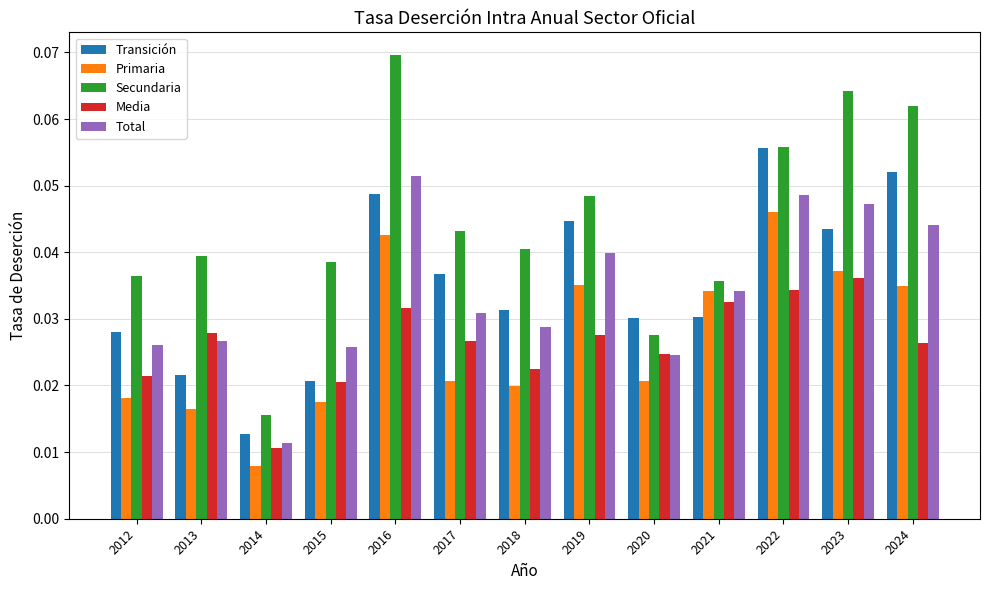

The Primaria series shows 0.1 at 2022. True or false?

False